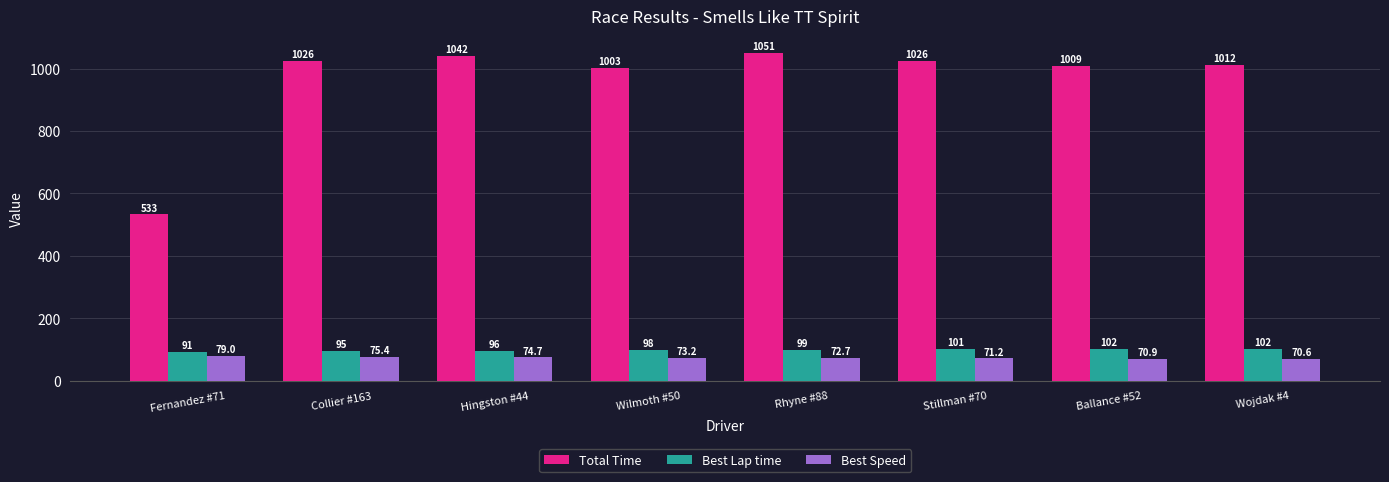

Rank the categories by Best Lap time value from highest to lowest.

Wojdak #4, Ballance #52, Stillman #70, Rhyne #88, Wilmoth #50, Hingston #44, Collier #163, Fernandez #71